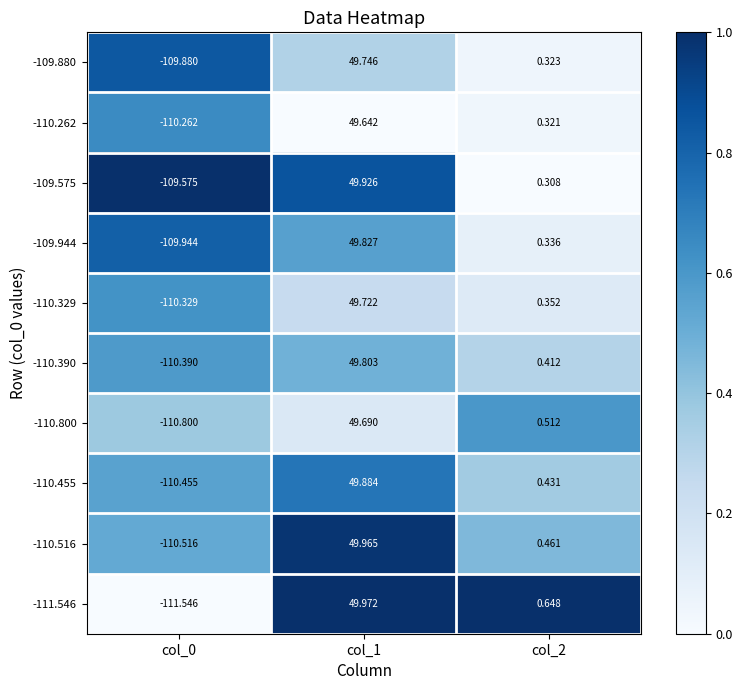

Is the value of -109.944 at col_1 greater than the value of -110.516 at col_1?

No